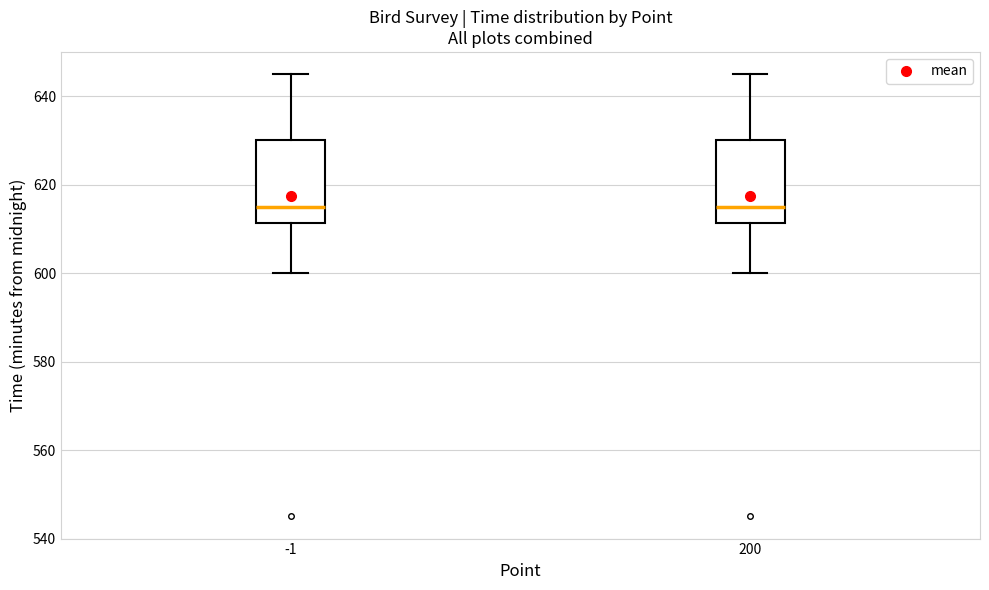

Reading left to right, read every box against the y-axis: the position of its median line, the range the box covers, and the ends of its whiskers. The values are not printed on the chart, so give them approximately, as read against the axis.

-1: median 616, box 612 to 630, whiskers 600 to 646
200: median 616, box 612 to 630, whiskers 600 to 646